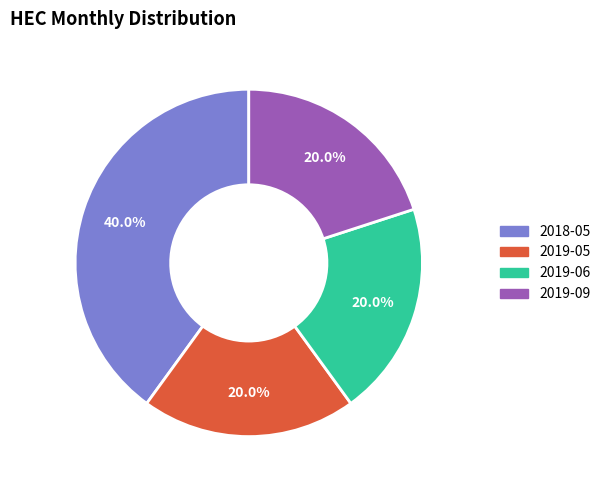

What is the largest slice in the pie chart?

2018-05